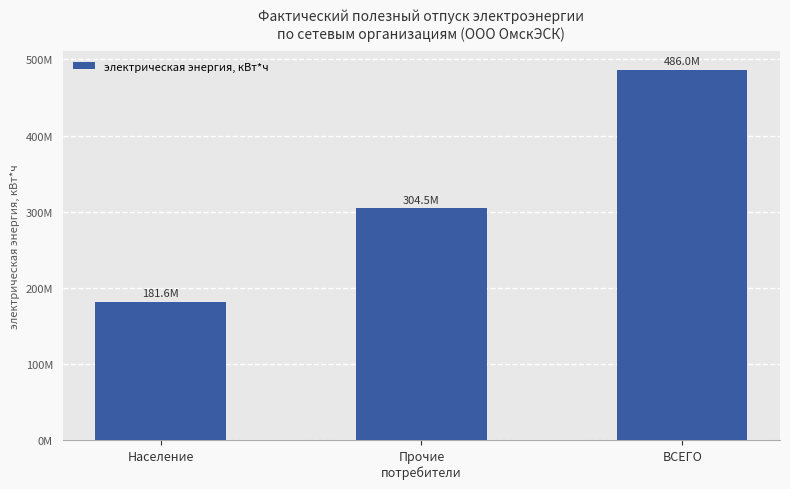

Are the bars horizontal?

No